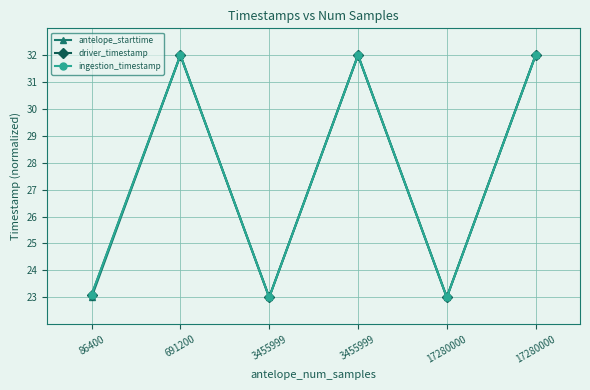

Is this an area chart (filled region under the line)?

No